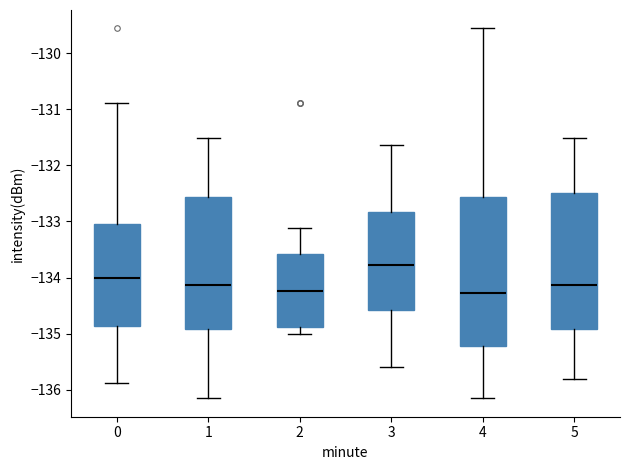

Reading left to right, read every box against the y-axis: the position of its median line, the range the box covers, and the ends of its whiskers. The values are not printed on the chart, so give them approximately, as read against the axis.

0: median -134.0, box -134.9 to -133.0, whiskers -135.9 to -130.9
1: median -134.1, box -134.9 to -132.6, whiskers -136.1 to -131.5
2: median -134.2, box -134.9 to -133.6, whiskers -135.0 to -133.1
3: median -133.8, box -134.6 to -132.8, whiskers -135.6 to -131.6
4: median -134.3, box -135.2 to -132.6, whiskers -136.1 to -129.6
5: median -134.1, box -134.9 to -132.5, whiskers -135.8 to -131.5